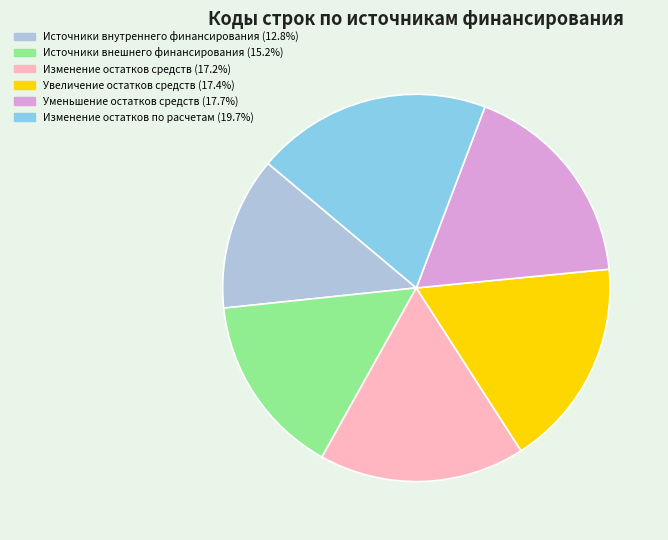

Does any single category account for the majority?

No